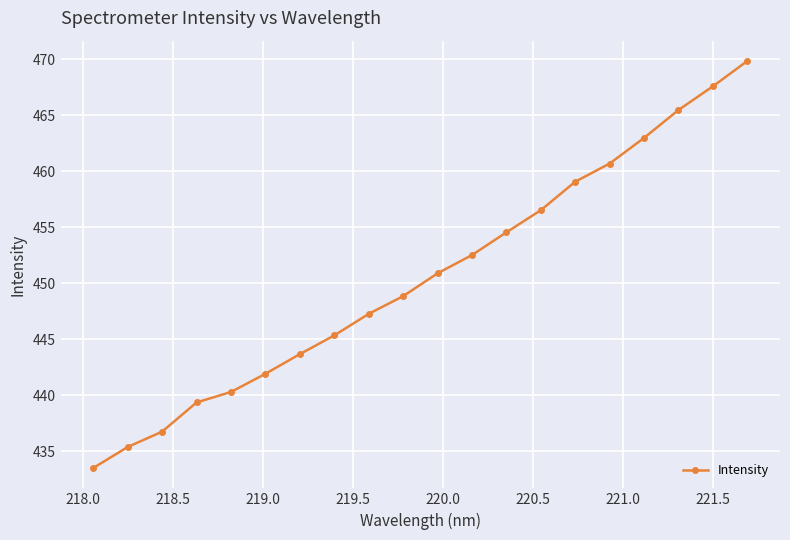

What is the smallest value displayed?

433.5